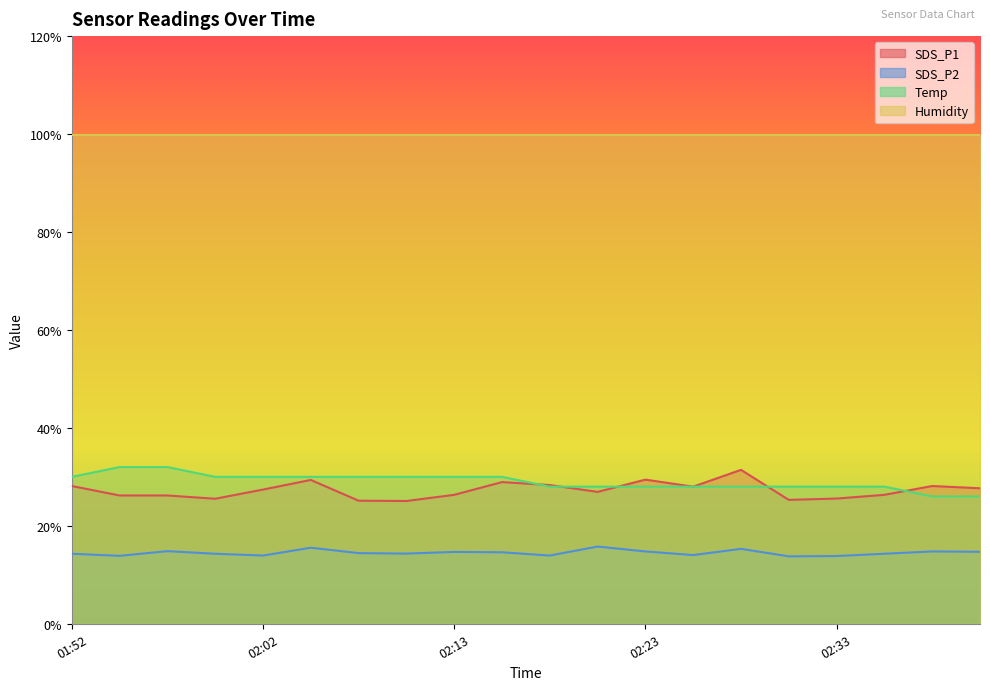

How many values in the Temp series are below 30?

10